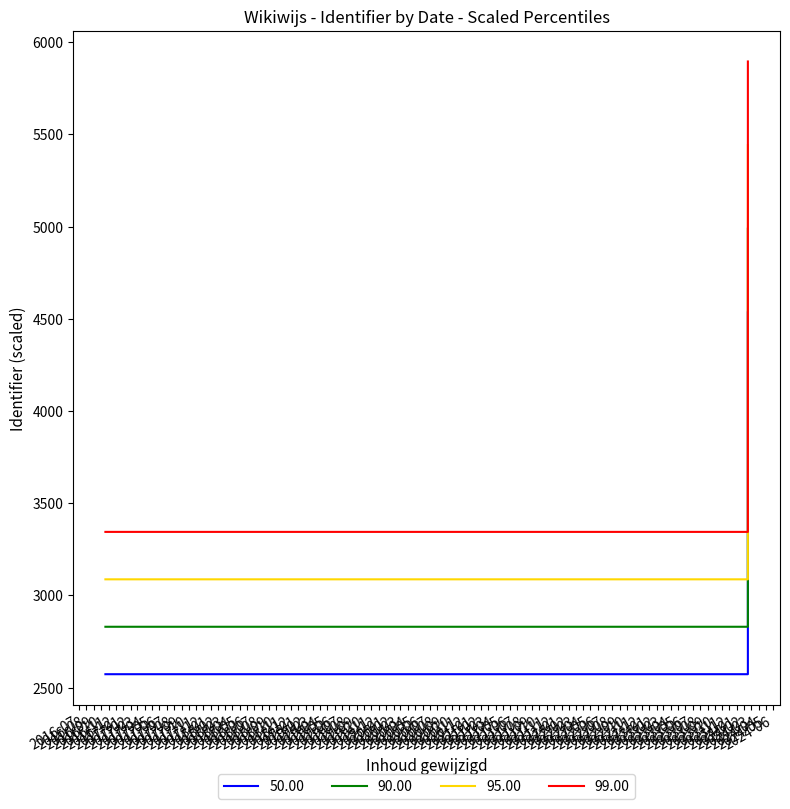

Is it true that the value at 2024-02-16 is 2572.7?

True